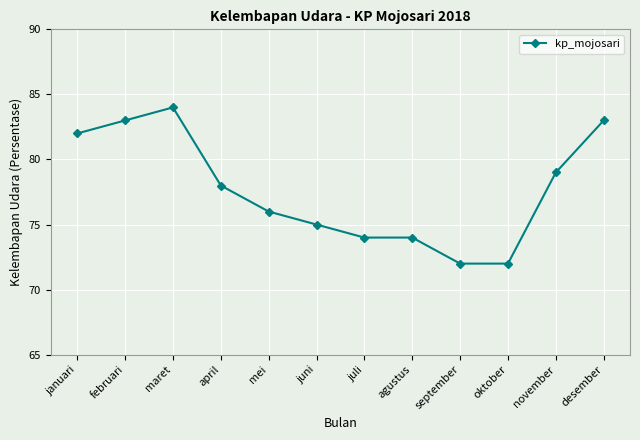

What is the difference between the values at september and januari?

10